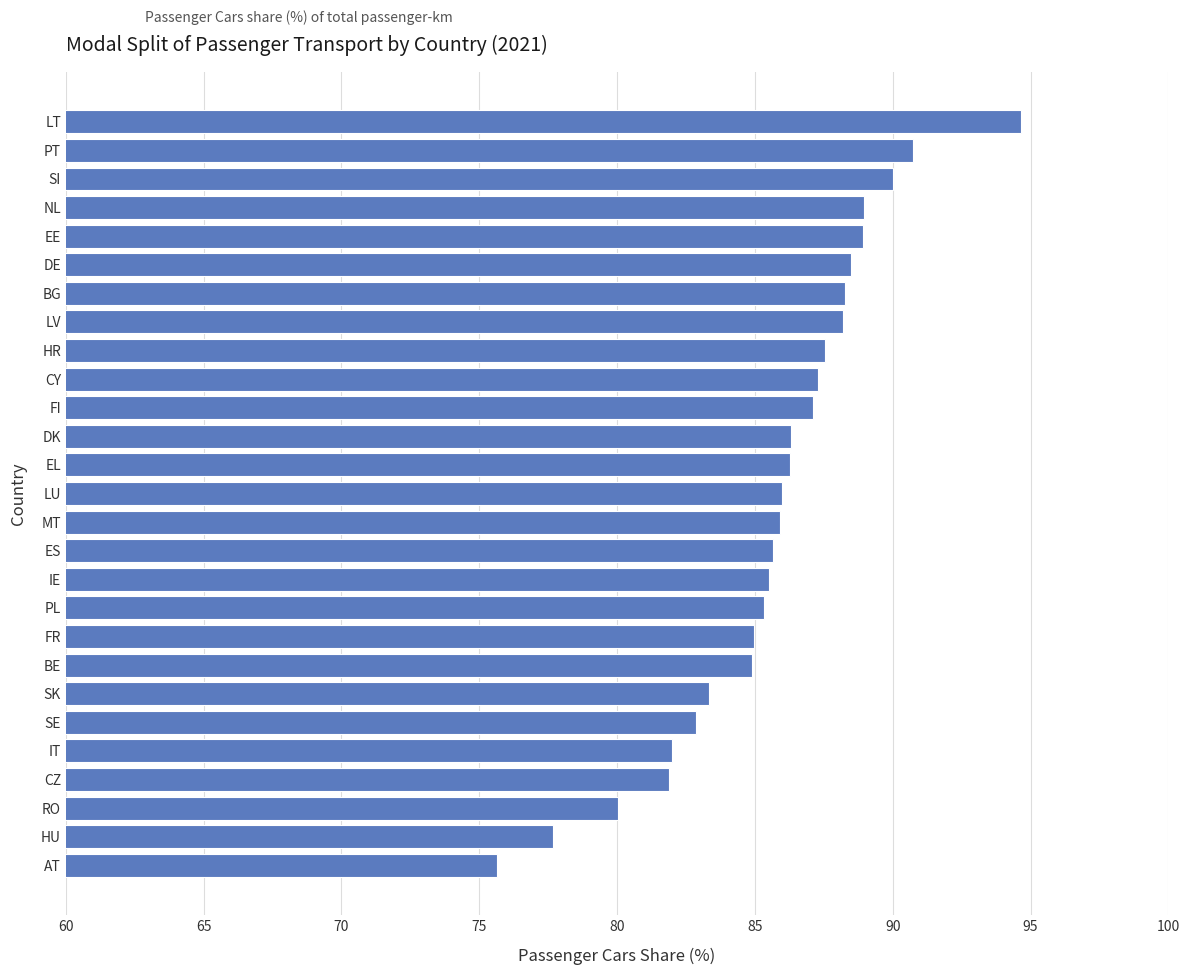

True or false: the data shows 25.2 at DK.

False